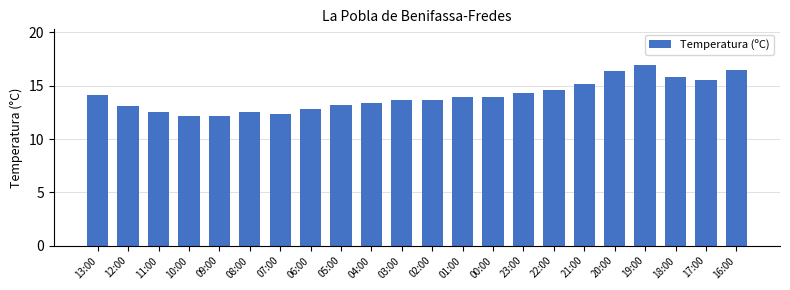

Are the bars grouped side by side (vs. stacked)?

No